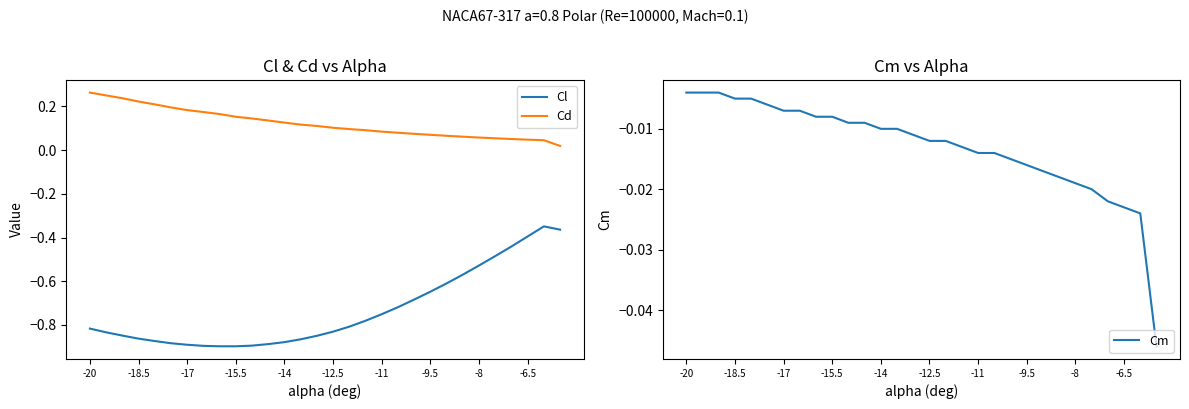

Which category has the highest value across all series?

-20